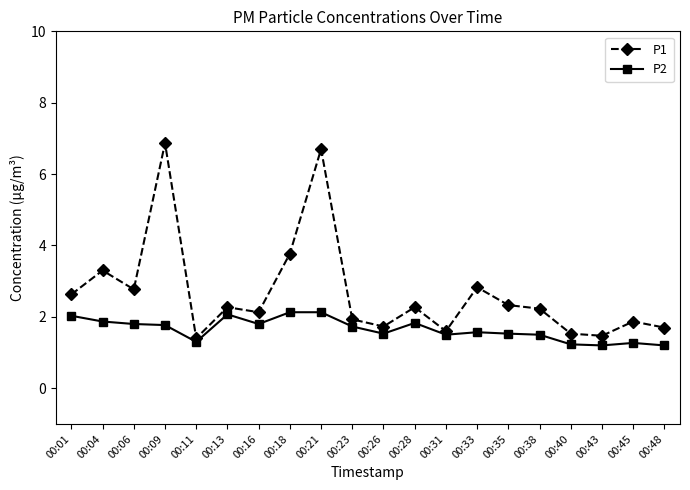

Which series changed the most between 00:01 and 00:26?

P1